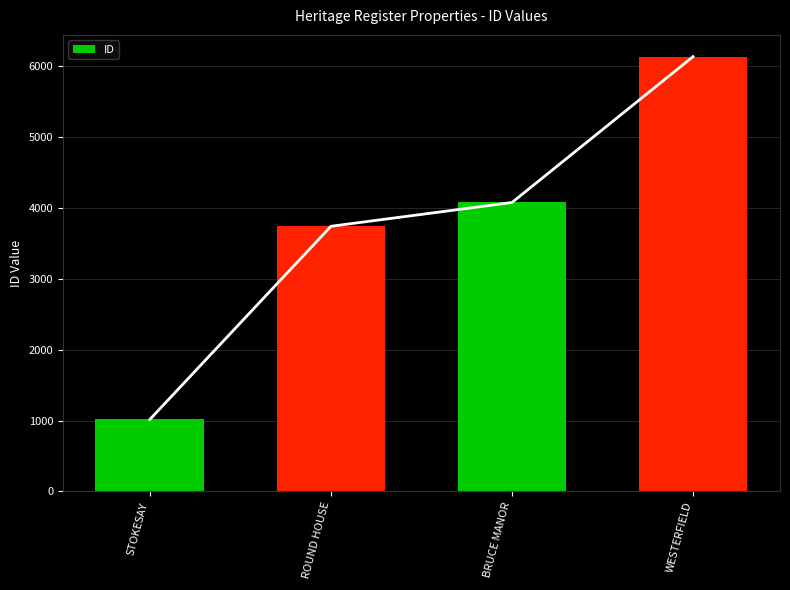

Is it true that the value at BRUCE MANOR is 5656?

False